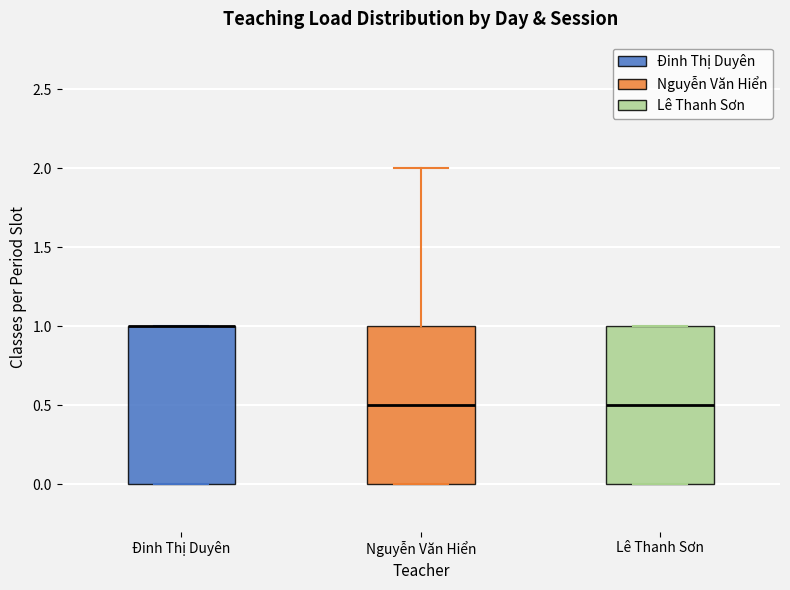

Reading left to right, read every box against the y-axis: the position of its median line, the range the box covers, and the ends of its whiskers. The values are not printed on the chart, so give them approximately, as read against the axis.

Đinh Thị Duyên: median 1.0 (drawn on the box's upper edge), box 0.0 to 1.0, whiskers 0.0 to 1.0
Nguyễn Văn Hiển: median 0.5, box 0.0 to 1.0, whiskers 0.0 to 2.0
Lê Thanh Sơn: median 0.5, box 0.0 to 1.0, whiskers 0.0 to 1.0